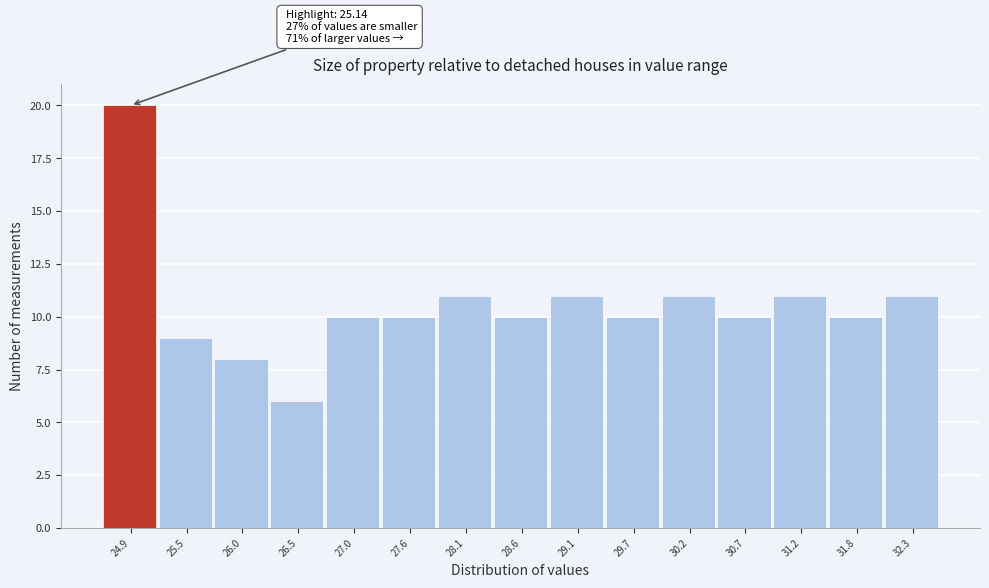

Reading left to right, transcribe all the data shown in this chart.

20	9	8	6	10	10	11	10	11	10	11	10	11	10	11